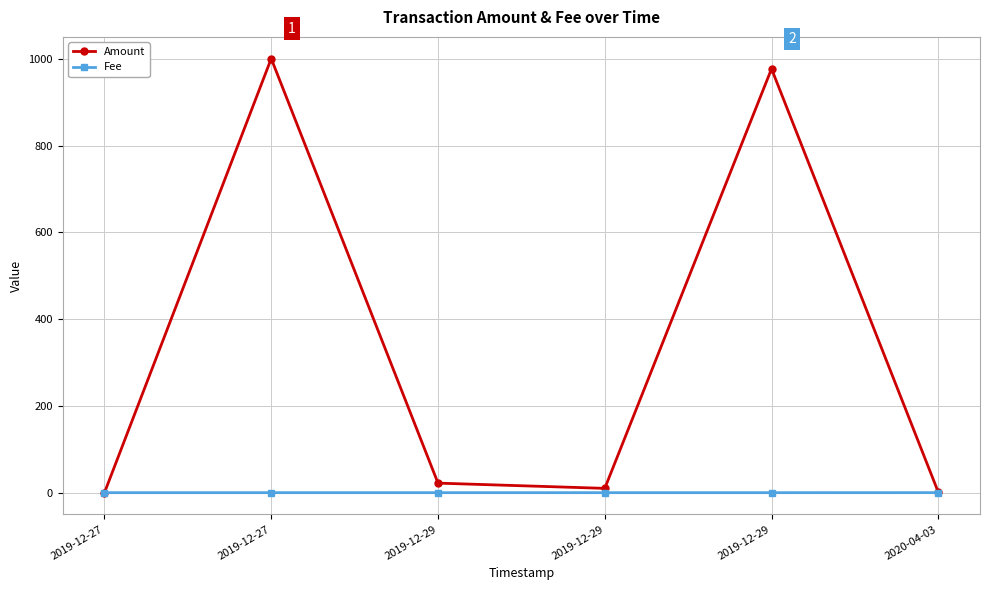

Rank the series by their maximum value, from highest to lowest.

Amount, Fee